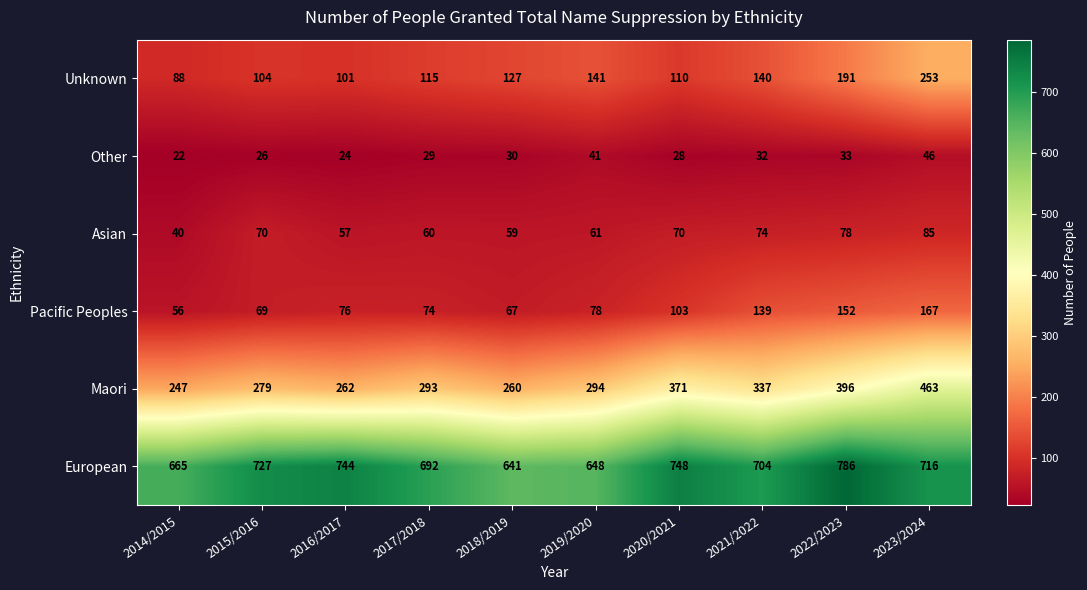

Read the Unknown value at 2023/2024, to the nearest 50.

250